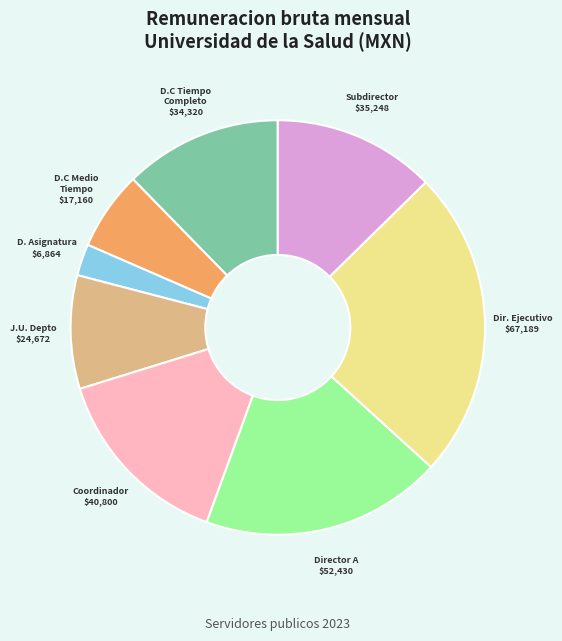

Is there any slice that represents more than half of the pie?

No